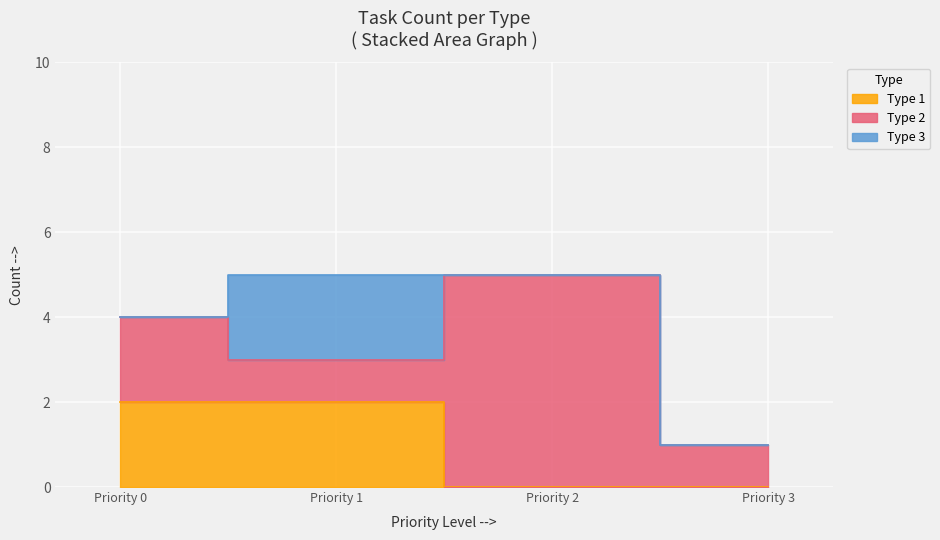

Does the chart display data point markers on the line(s)?

No